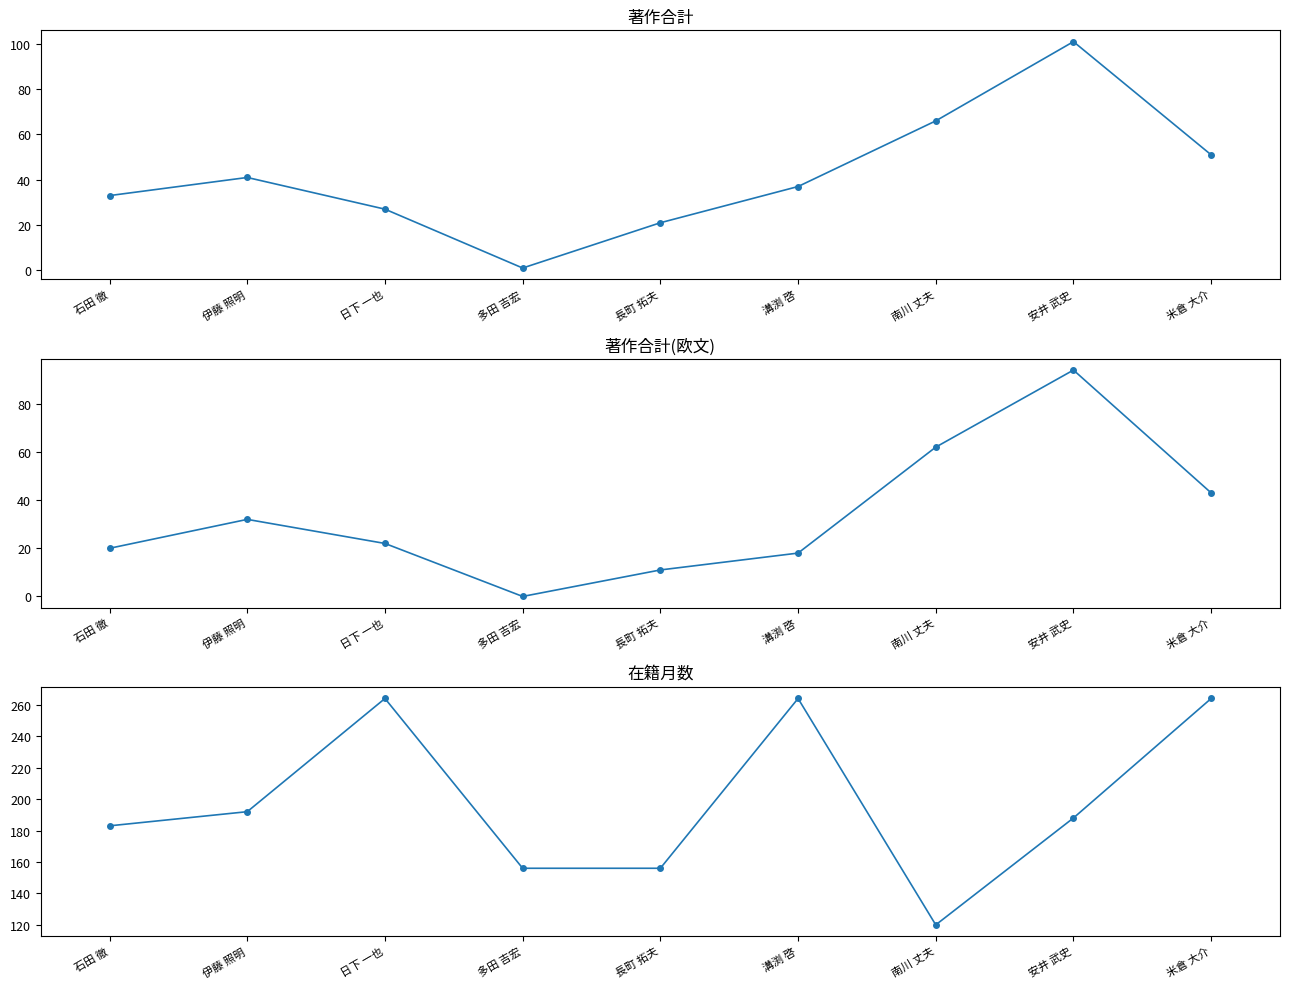

Which has a higher value, 日下 一也 or 米倉 大介?

米倉 大介